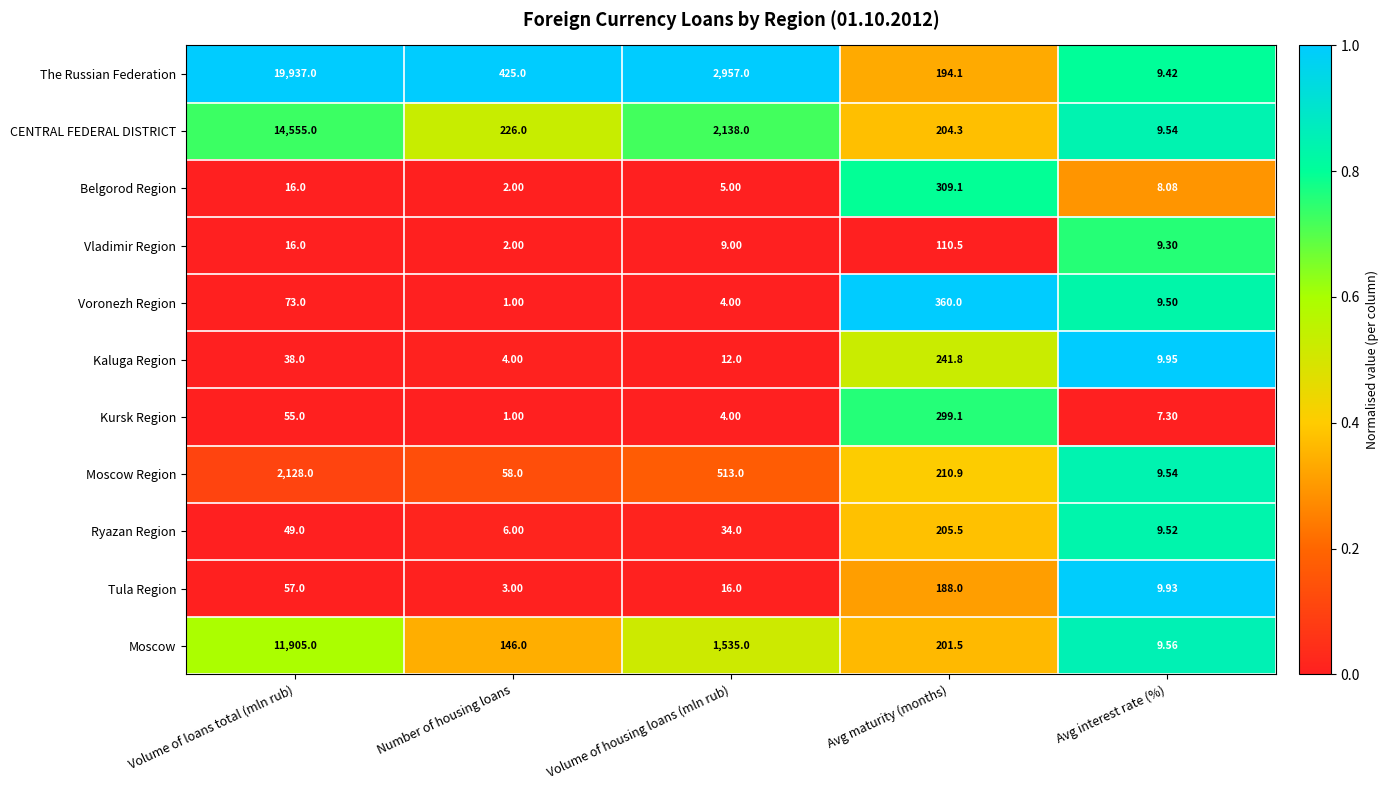

Which category has the highest value across all series?

Volume of loans total (mln rub)